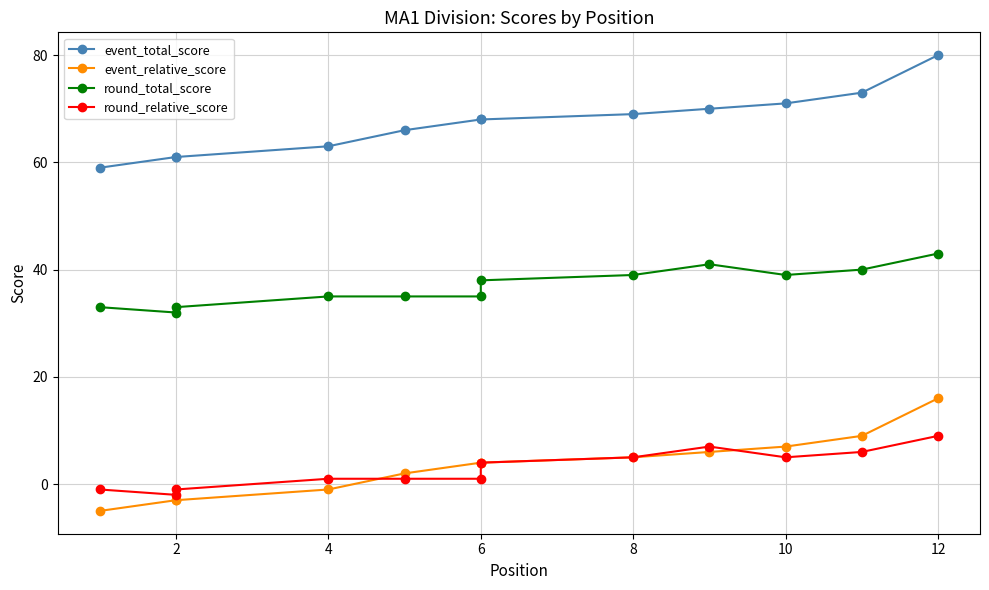

What is the value of the round_total_score point at the 12th from the left?

43